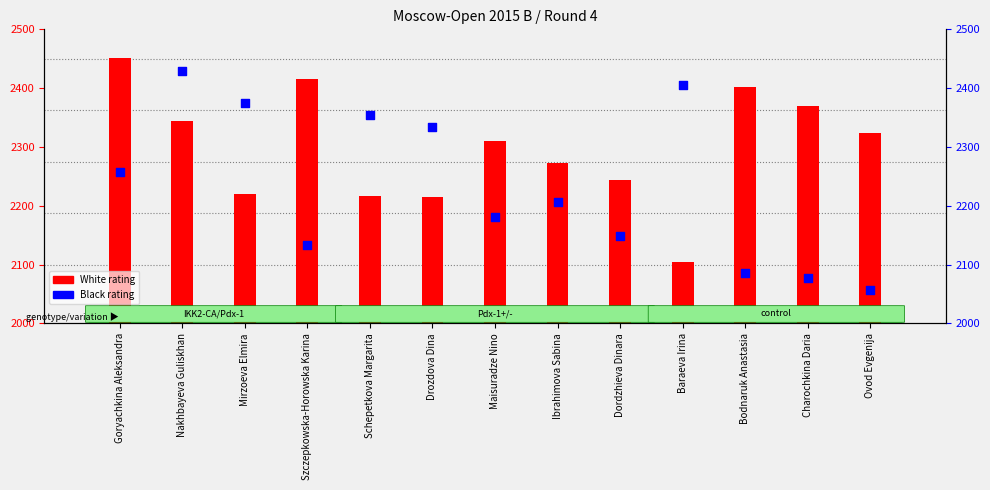

At which category is the sum across all series the highest?

Nakhbayeva Guliskhan